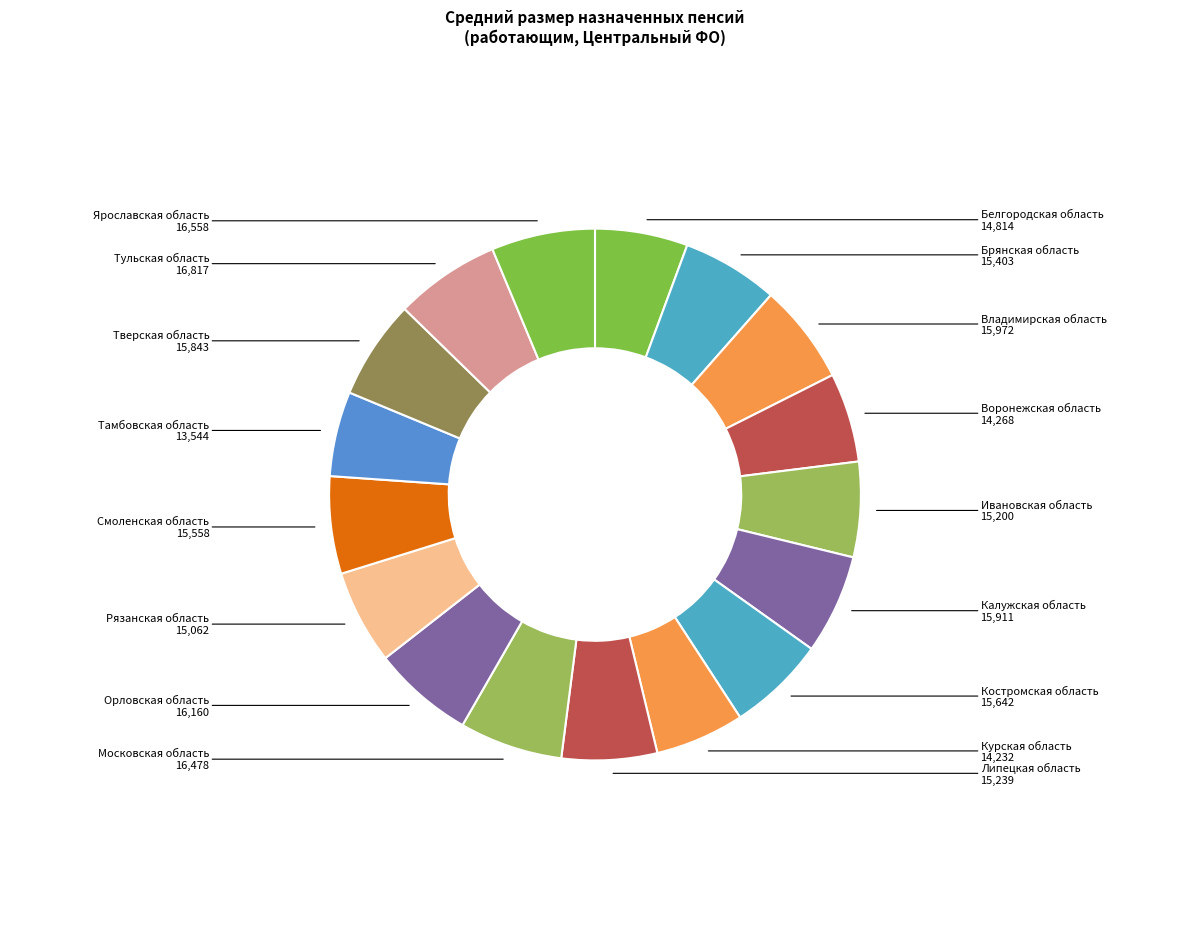

Approximately how many times larger is the value at Тамбовская область compared to Владимирская область?

0.8